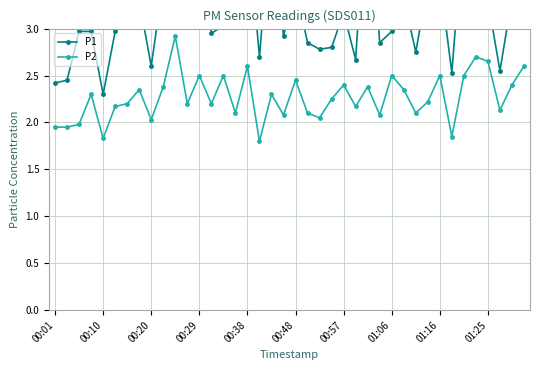

List the series in order of their peak value, lowest first.

P2, P1